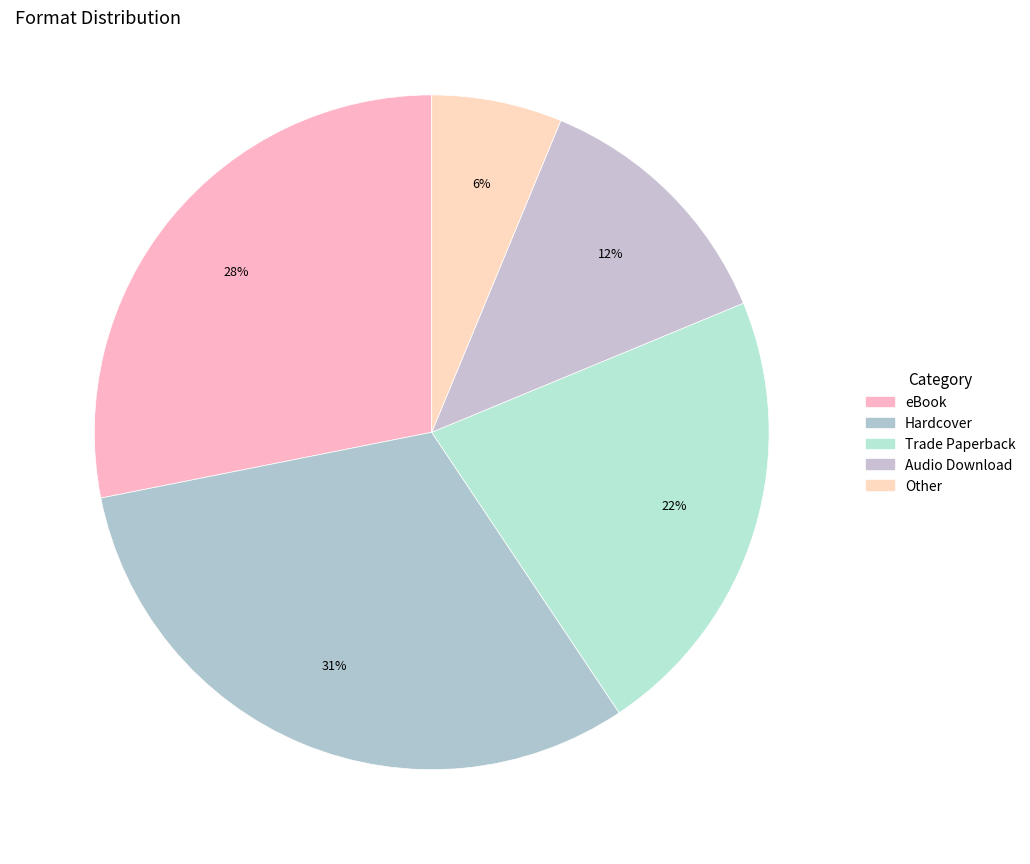

To the nearest percent, what is the combined percentage of Hardcover and Other?

38%